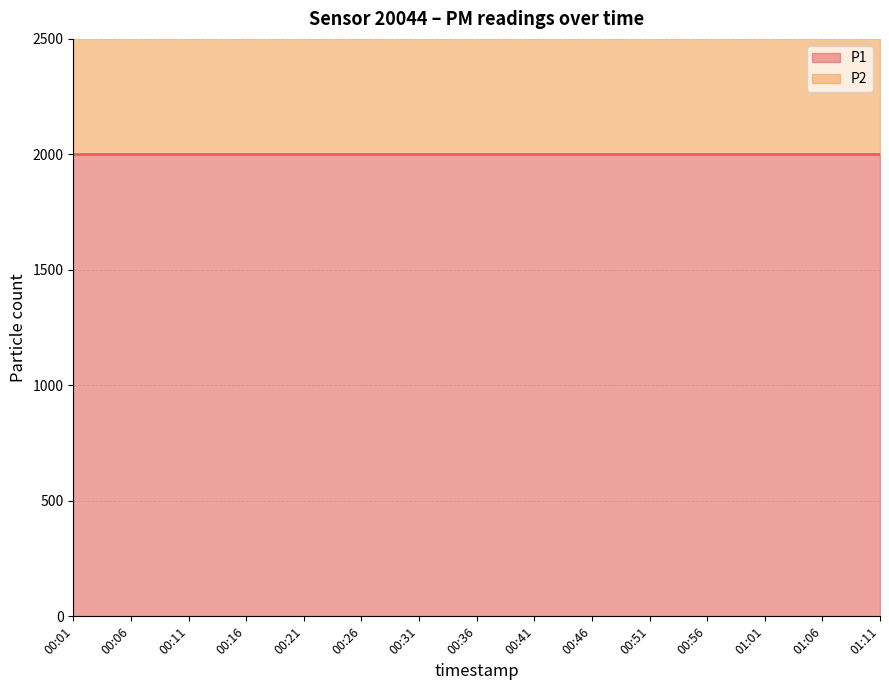

Reading right to left, transcribe all the data shown in this chart.

P1: 01:11=1999.9	01:06=1999.9	01:01=1999.9	00:56=1999.9	00:51=1999.9	00:46=1999.9	00:41=1999.9	00:36=1999.9	00:31=1999.9	00:26=1999.9	00:21=1999.9	00:16=1999.9	00:11=1999.9	00:06=1999.9	00:01=1999.9
P2: 01:11=999.9	01:06=999.9	01:01=999.9	00:56=999.9	00:51=999.9	00:46=999.9	00:41=999.9	00:36=999.9	00:31=999.9	00:26=999.9	00:21=999.9	00:16=999.9	00:11=999.9	00:06=999.9	00:01=999.9